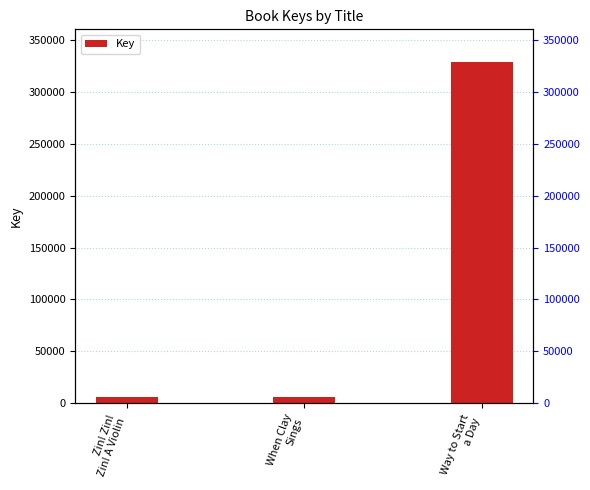

What is the change in value from Zin! Zin!
Zin! A Violin to Way to Start
a Day?

+322762